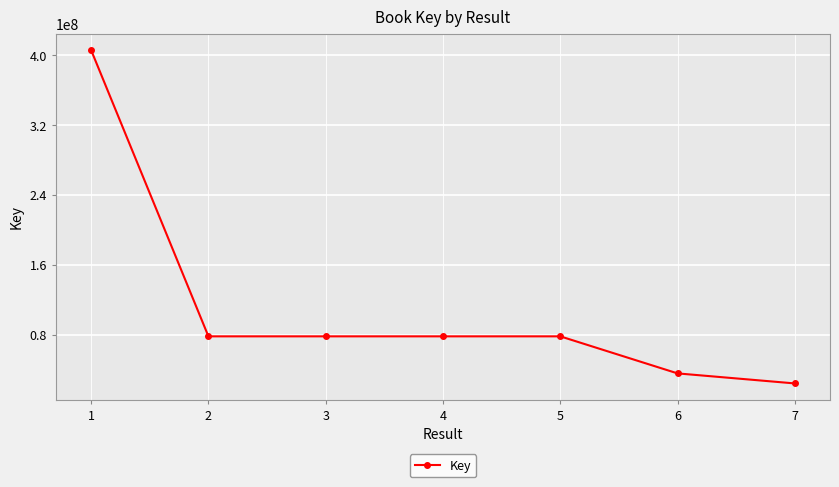

True or false: the data shows 39094896 at 7.

False